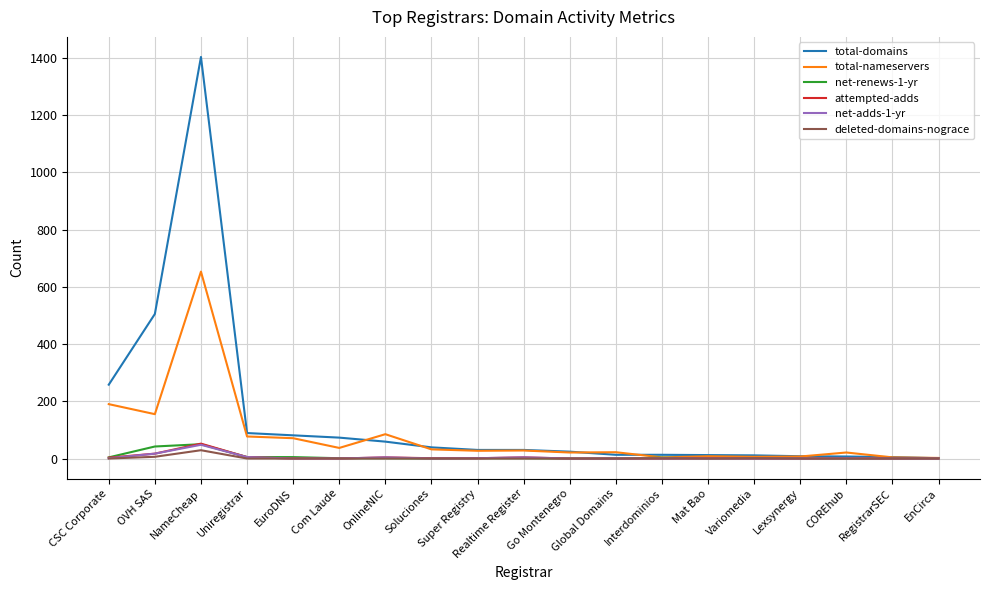

How many categories are shown in the chart?

19